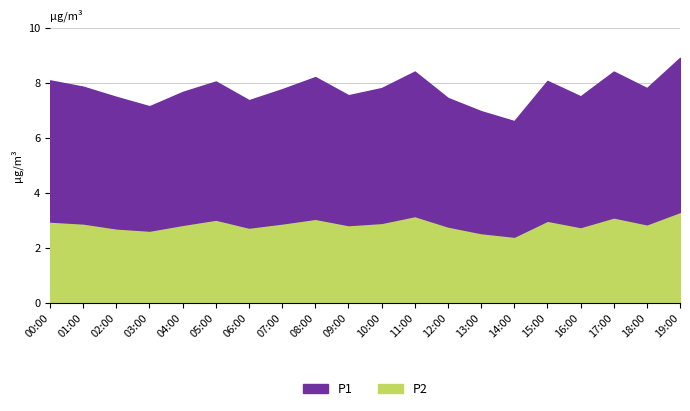

What position from the right is 02:00?

18